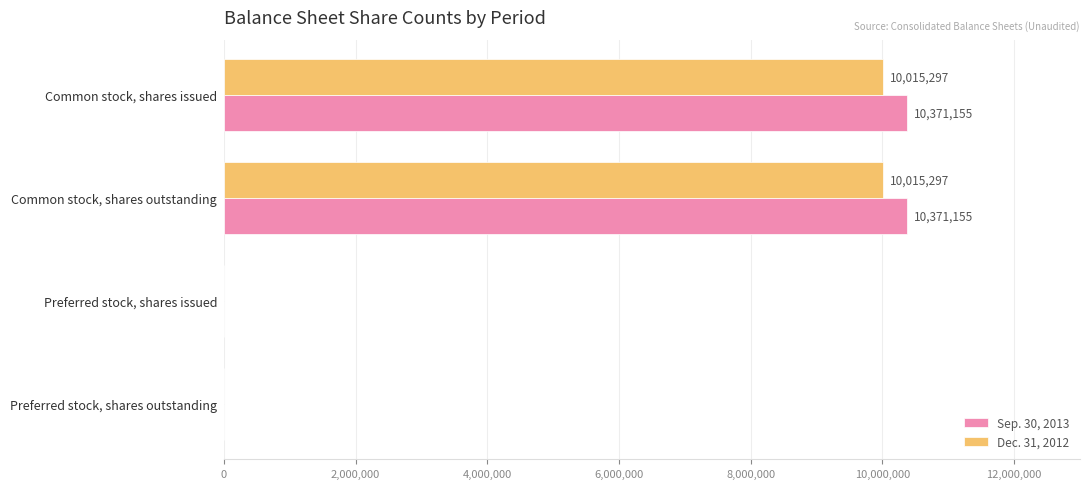

How many Dec. 31, 2012 values are between 0 and 10015297?

4